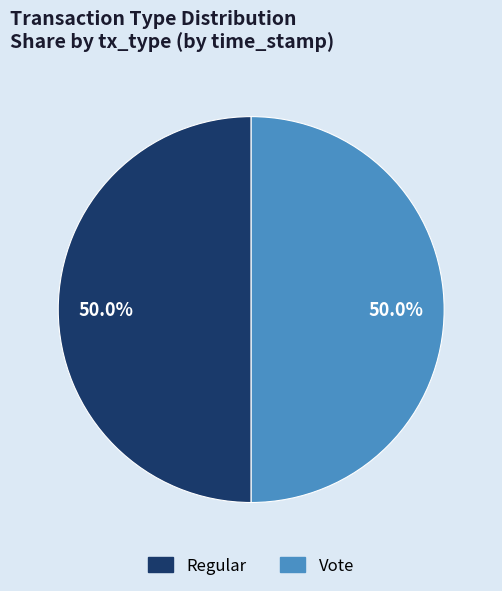

What portion of the pie excludes Vote?

50.0%